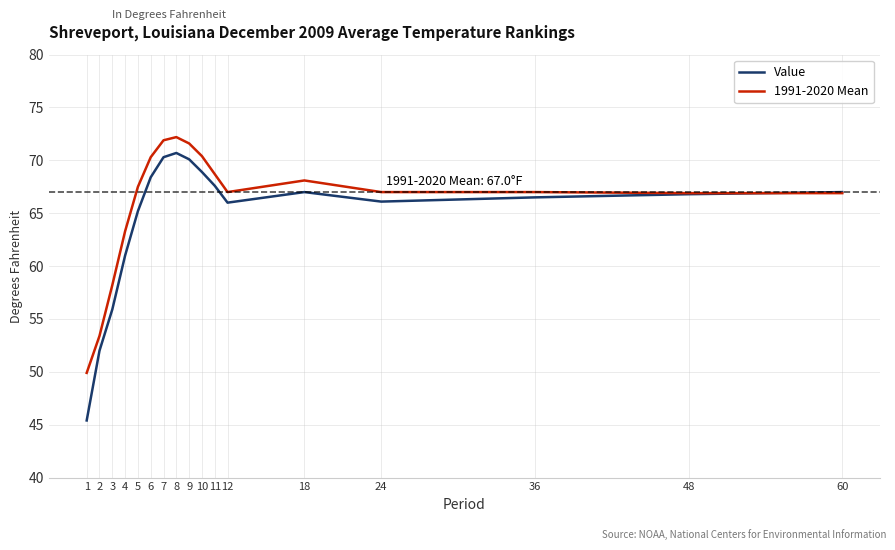

Rank the series at 4 from highest to lowest value.

1991-2020 Mean, Value